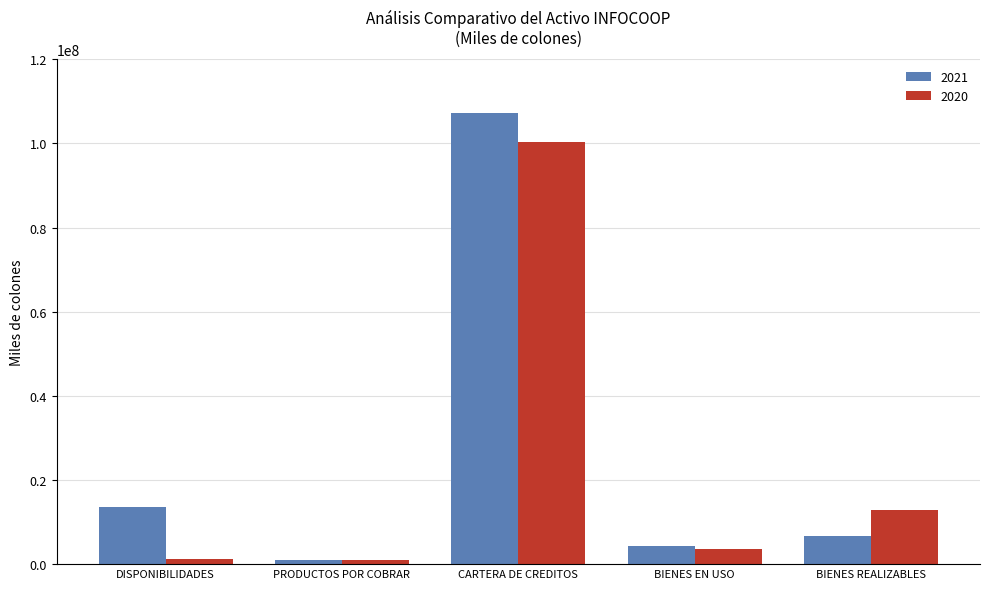

Count the number of data series in this chart.

2